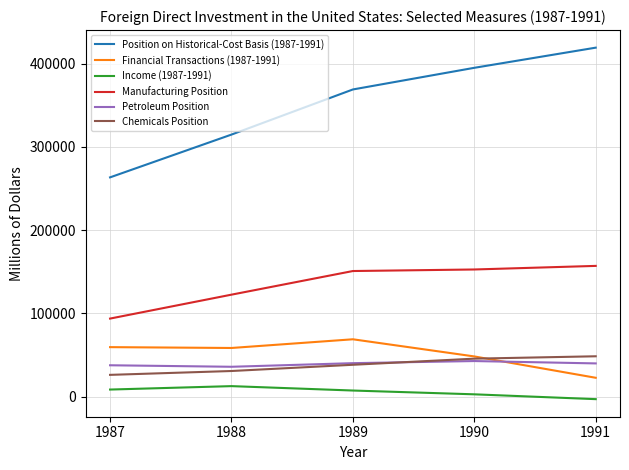

The value of Position on Historical-Cost Basis (1987-1991) at 1989 is 368924. True or false?

True